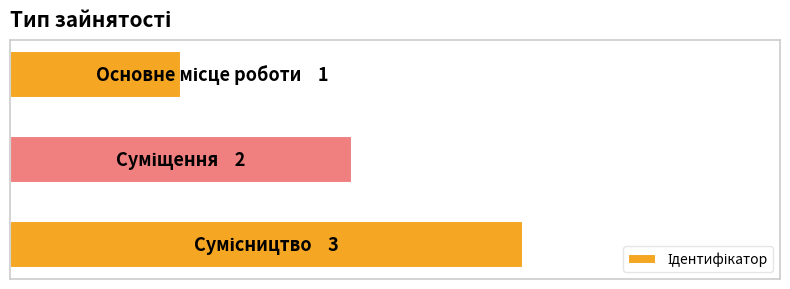

Where is the data nearest to the value 2?

1